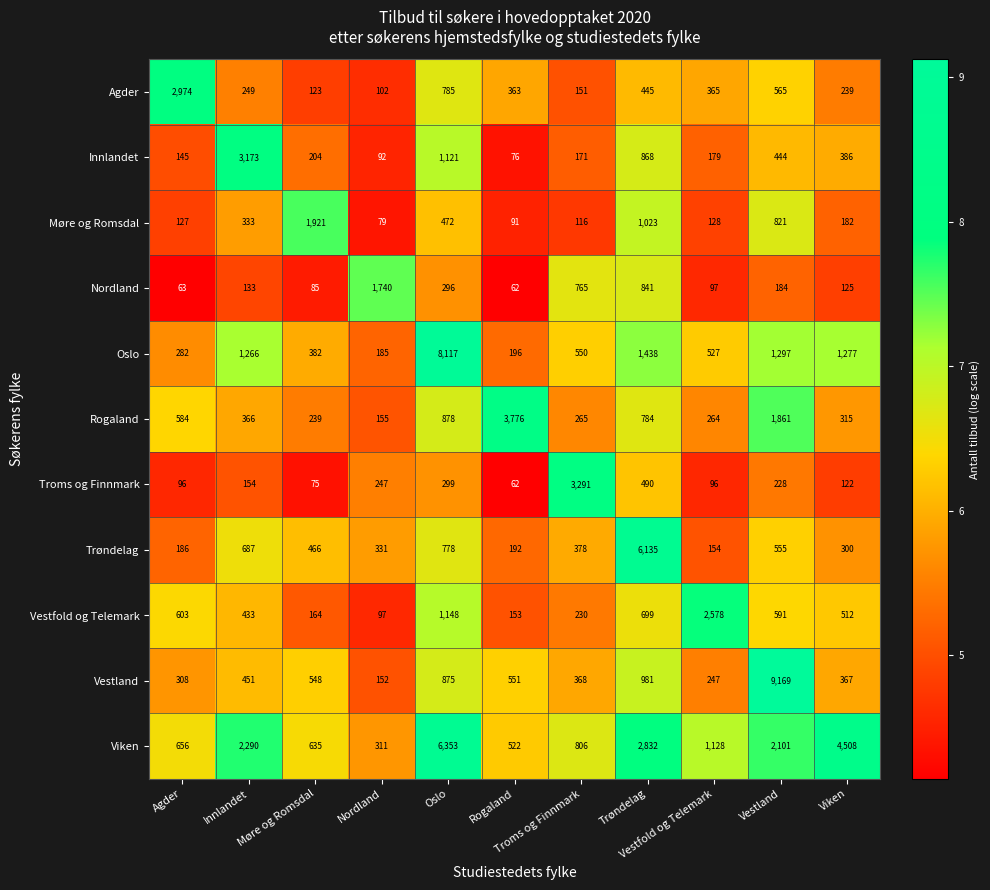

Which series has the widest spread of values?

Vestland